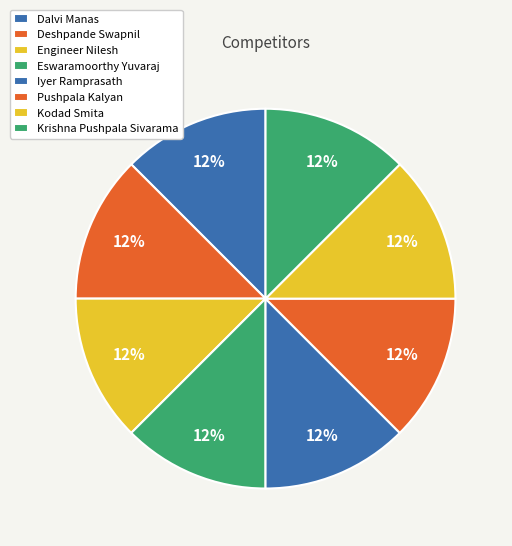

Rank the categories by value from lowest to highest.

Dalvi Manas, Deshpande Swapnil, Engineer Nilesh, Eswaramoorthy Yuvaraj, Iyer Ramprasath, Pushpala Kalyan, Kodad Smita, Krishna Pushpala Sivarama